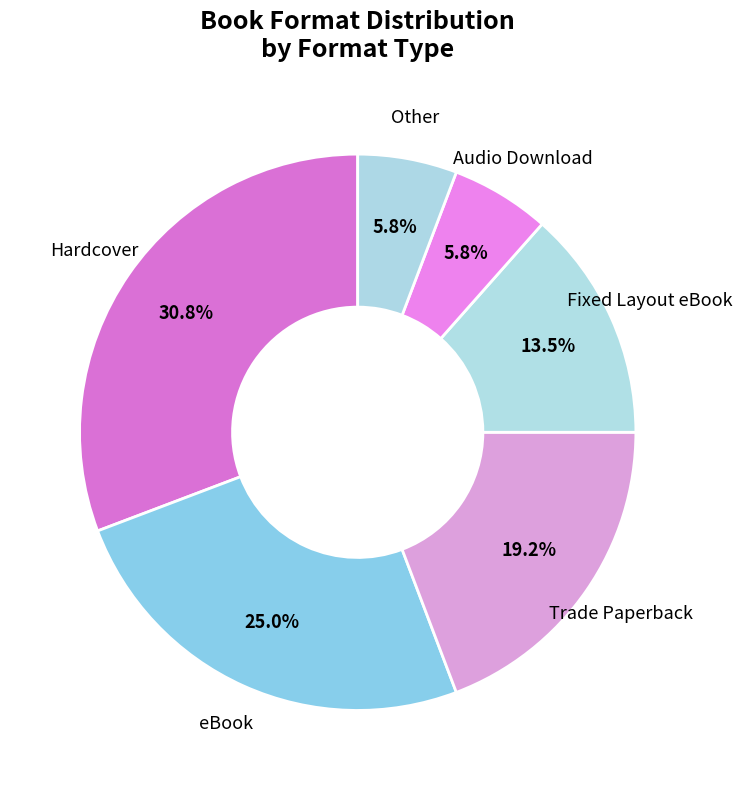

Combined, what portion of the pie is Trade Paperback and eBook?

44.2%